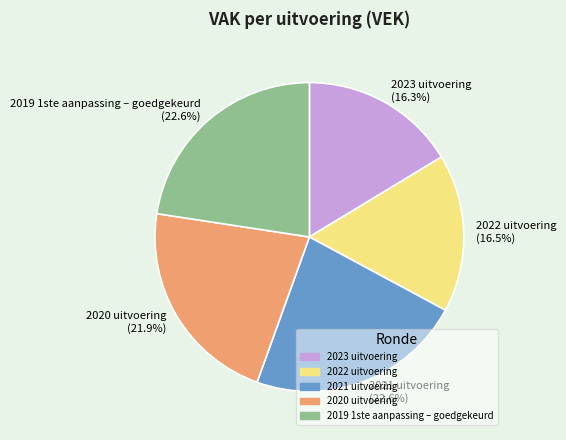

Count the number of slices in the pie.

5